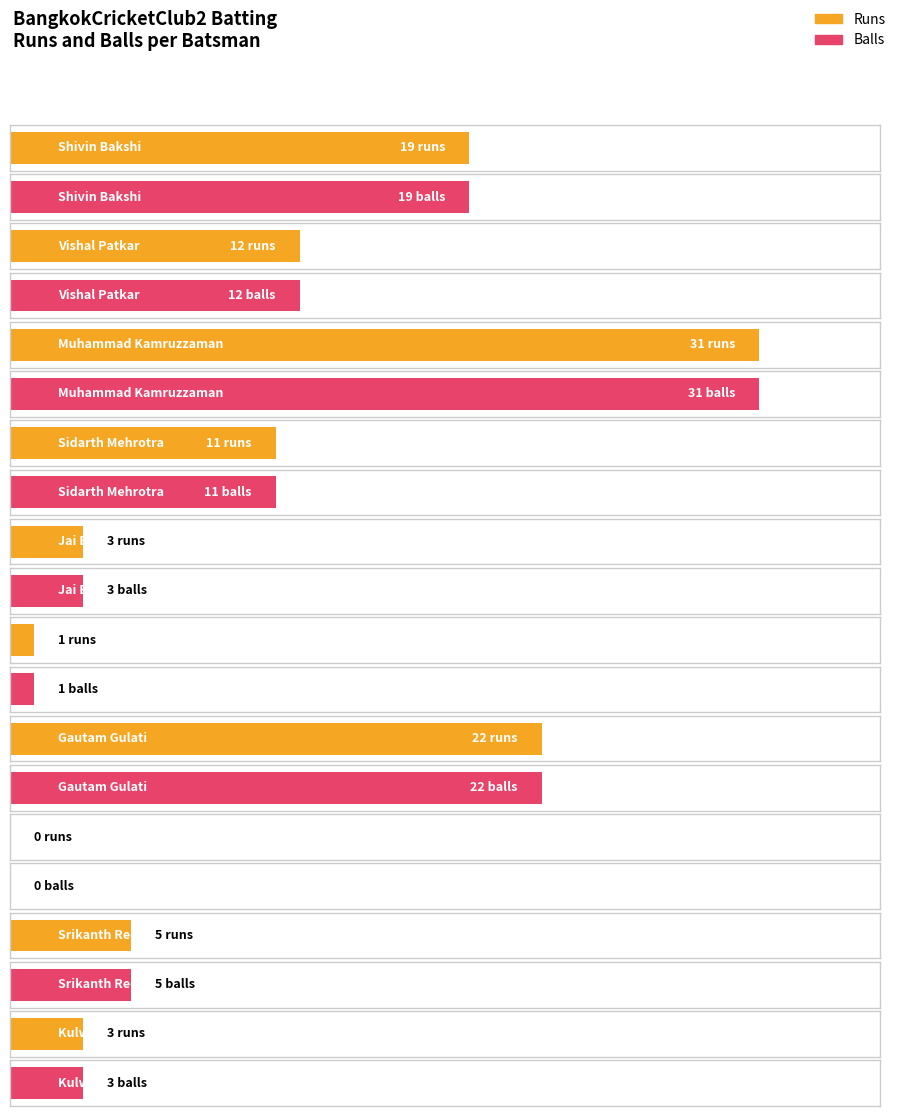

At how many categories does at least one series exceed 16?

3